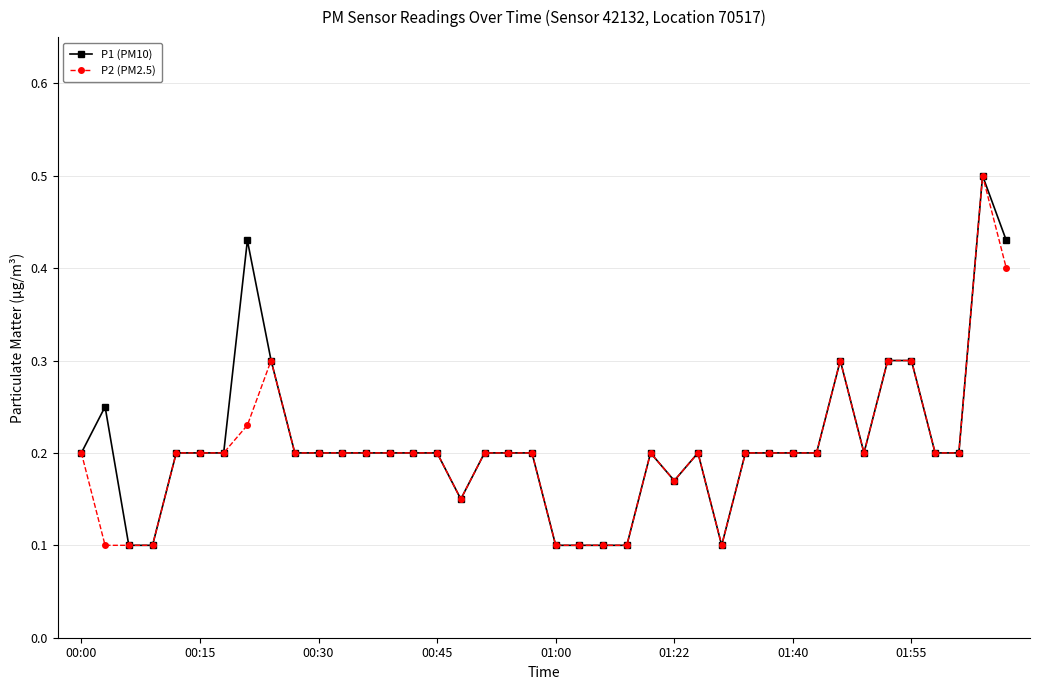

At how many categories does at least one series exceed 0?

40